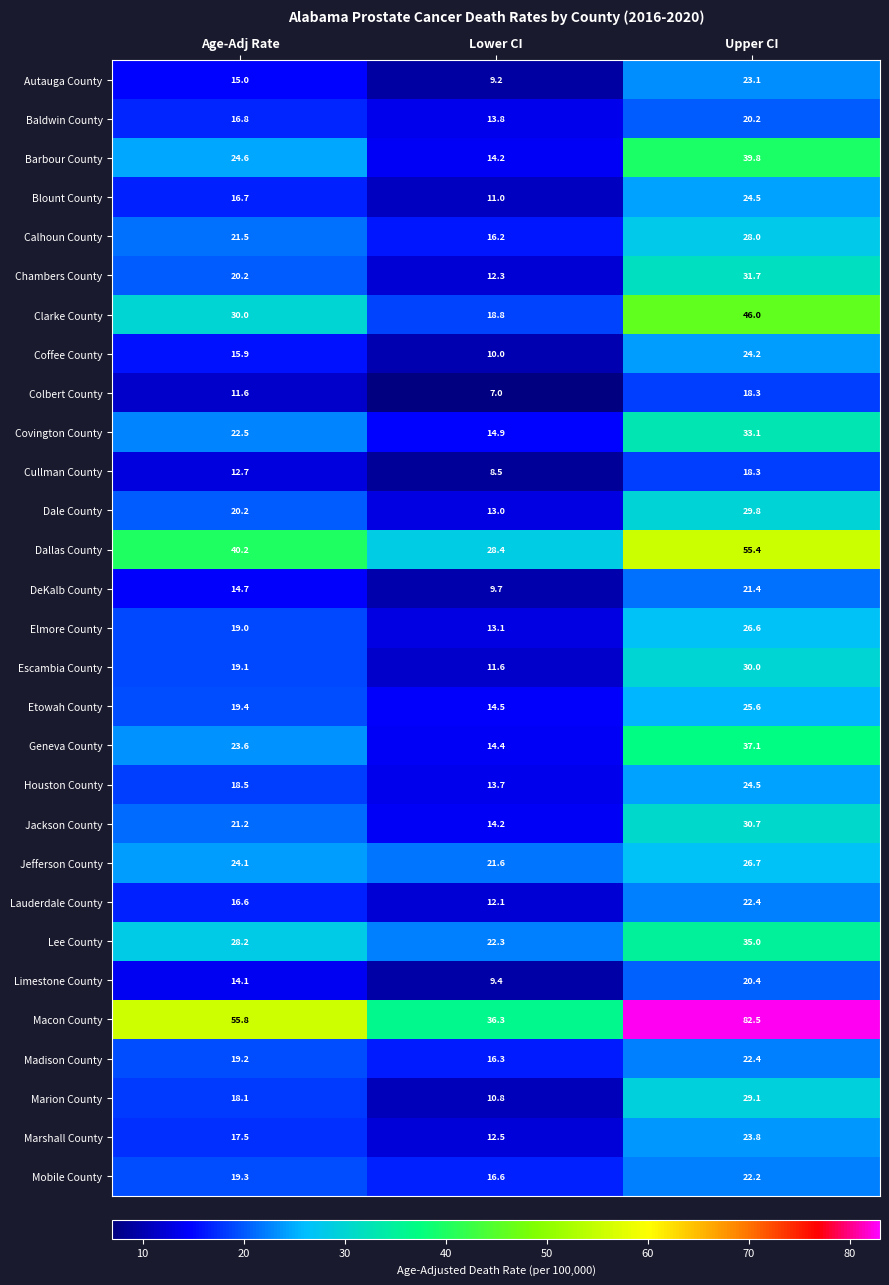

What is the total value across all series at Lower CI?

426.4